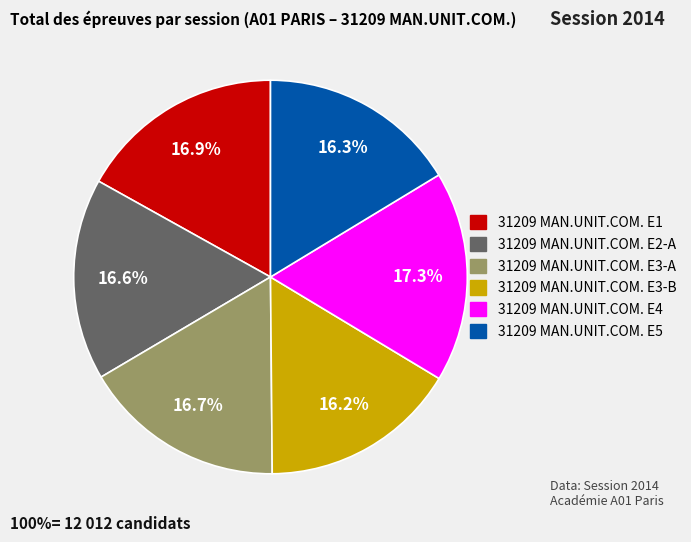

Is there any slice that represents more than half of the pie?

No